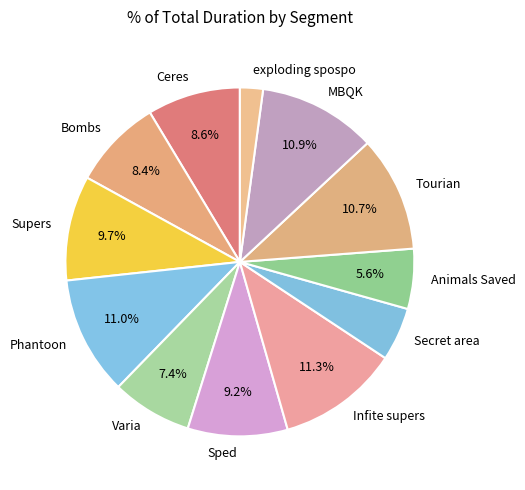

To the nearest percent, what is the difference between the Animals Saved and Bombs slice percentages?

3%